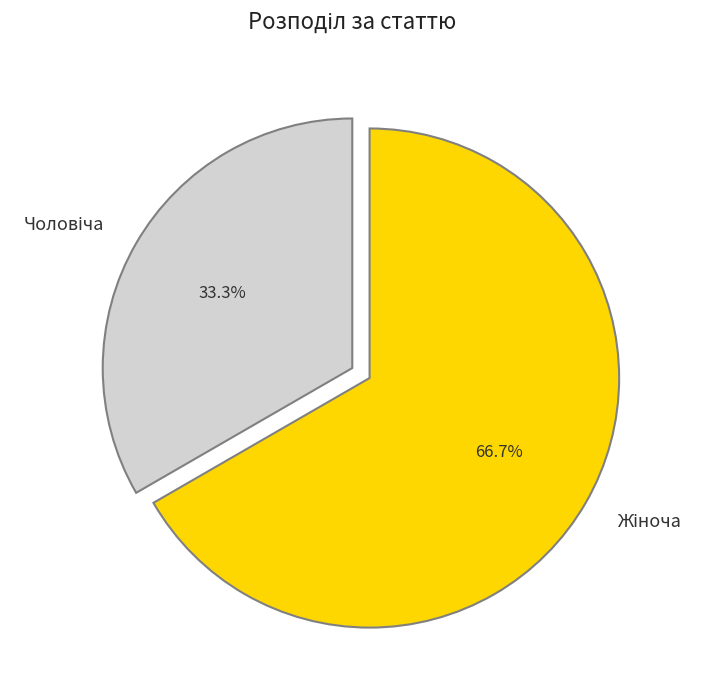

To the nearest percent, what is the average slice percentage?

50%